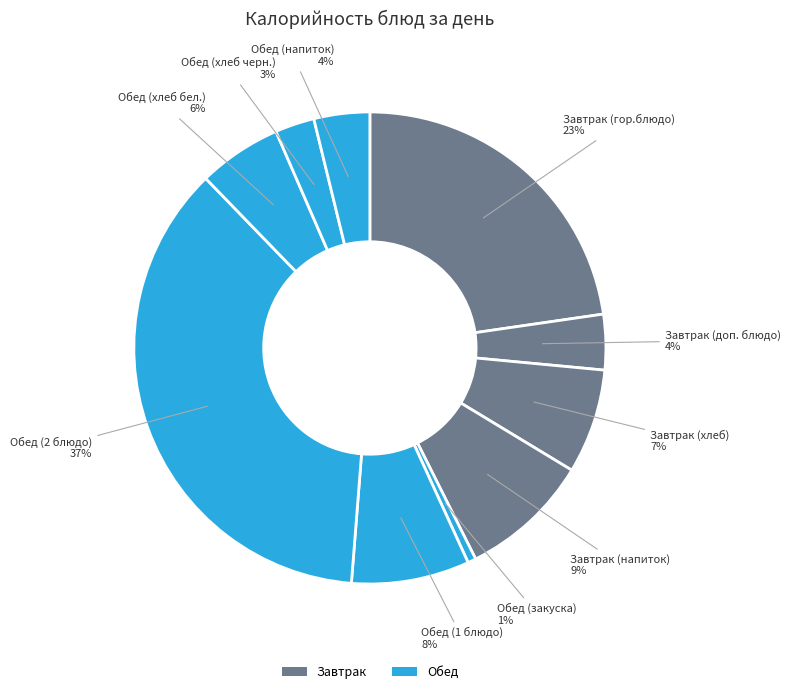

How many segments does this pie chart have?

10